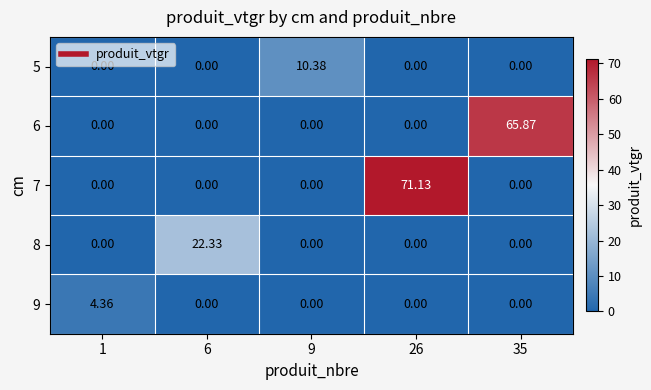

At how many categories does at least one series exceed 52?

2